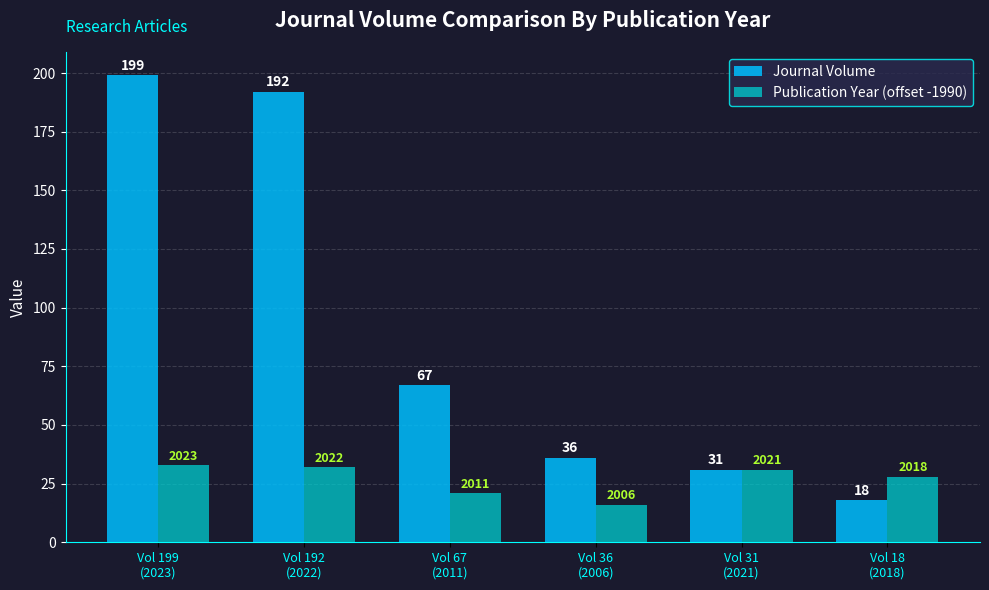

Rank the series by their maximum value, from lowest to highest.

Publication Year (offset -1990), Journal Volume